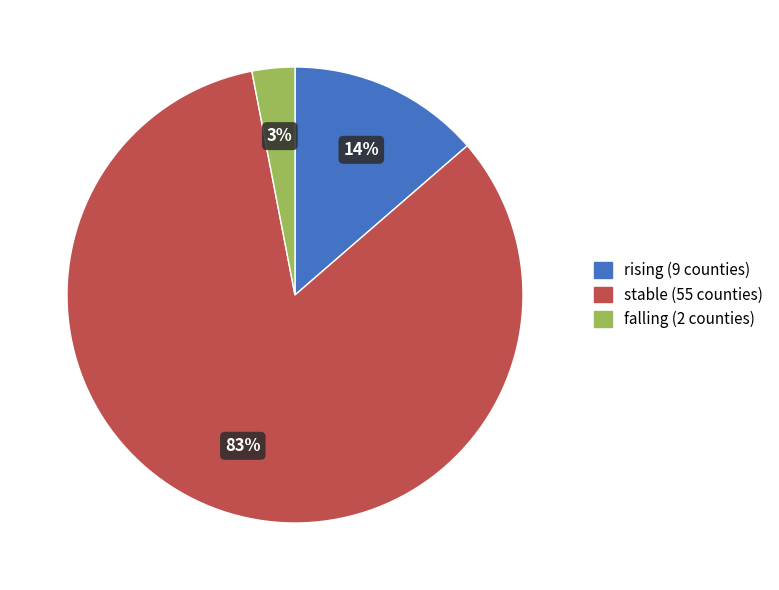

The stable slice represents 94% of the pie. True or false?

False